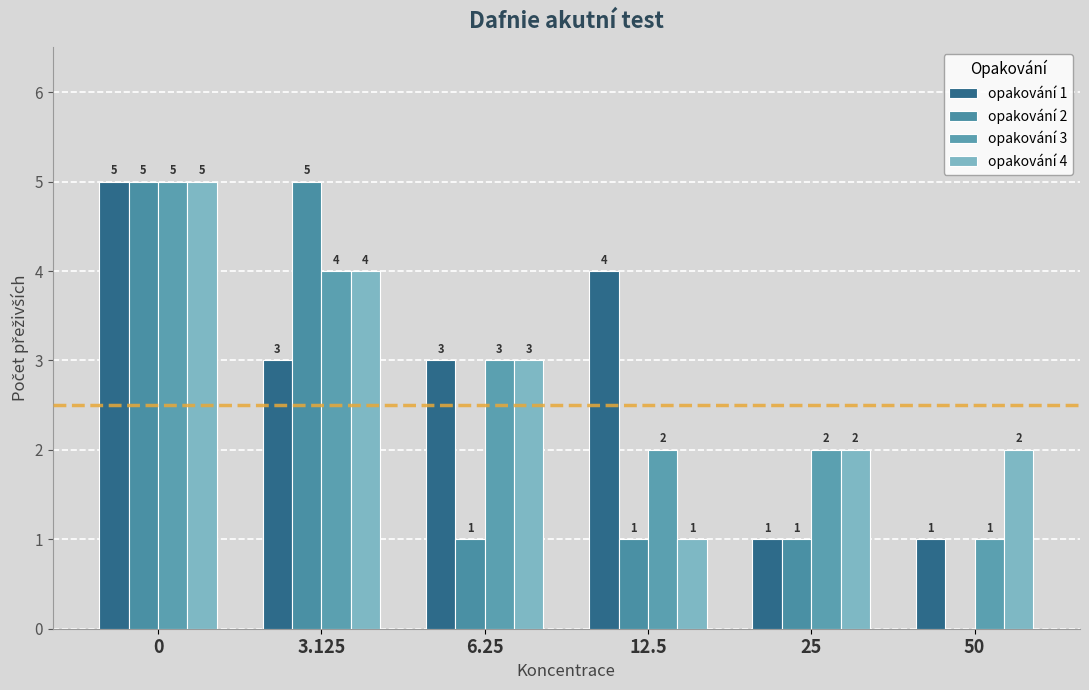

Which series changed the most between 6.25 and 25?

opakování 1